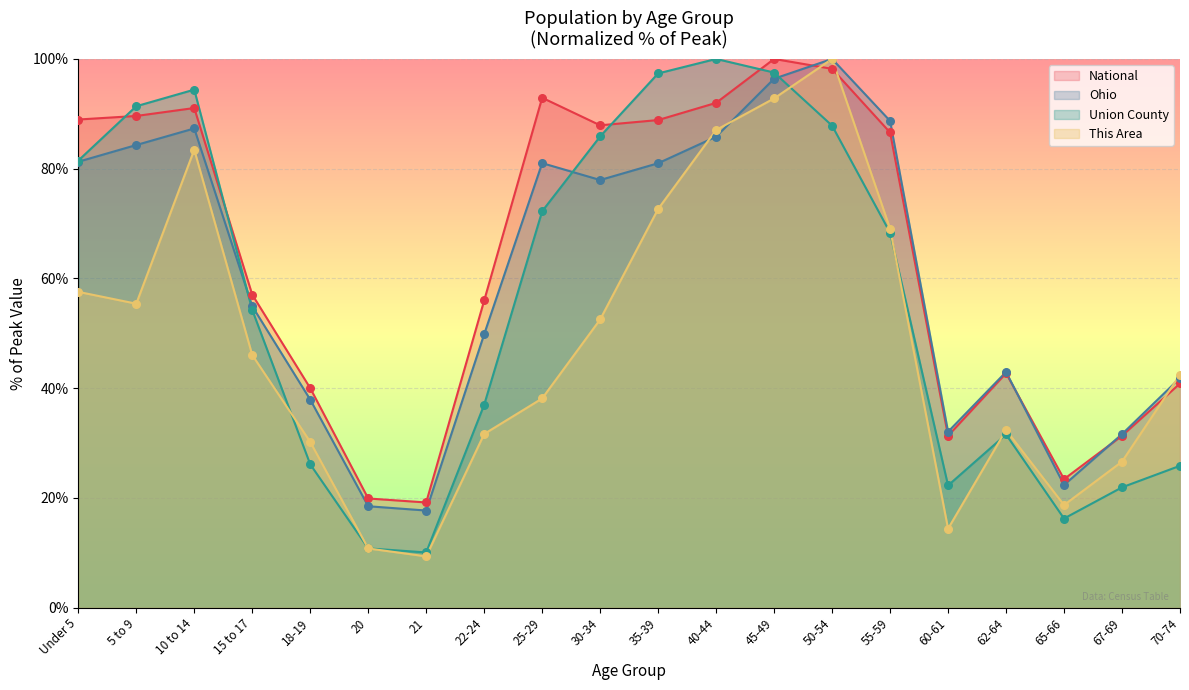

Which series has the largest total across all categories?

National